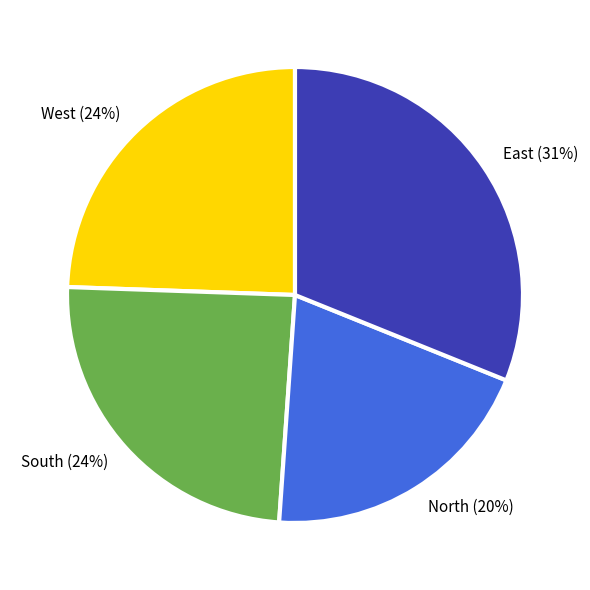

Does any single category account for the majority?

No